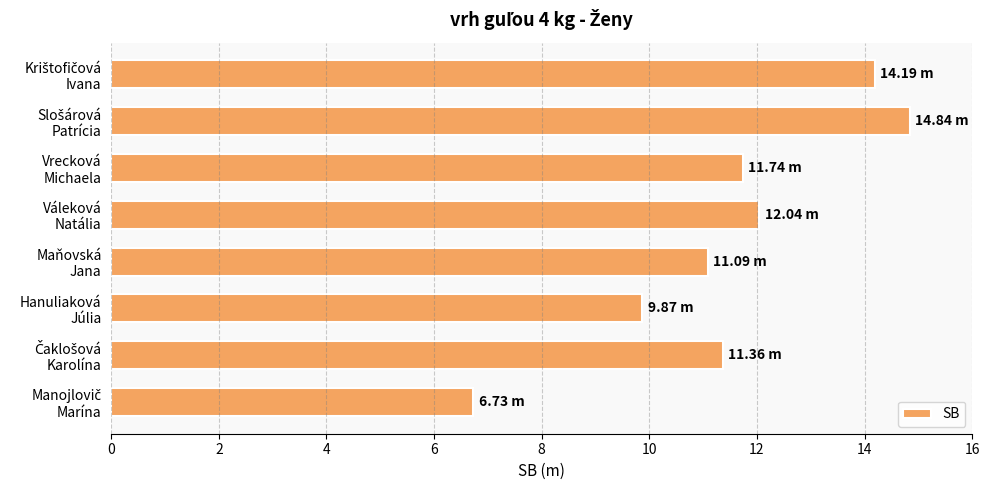

What is the difference between the maximum and minimum values?

8.1